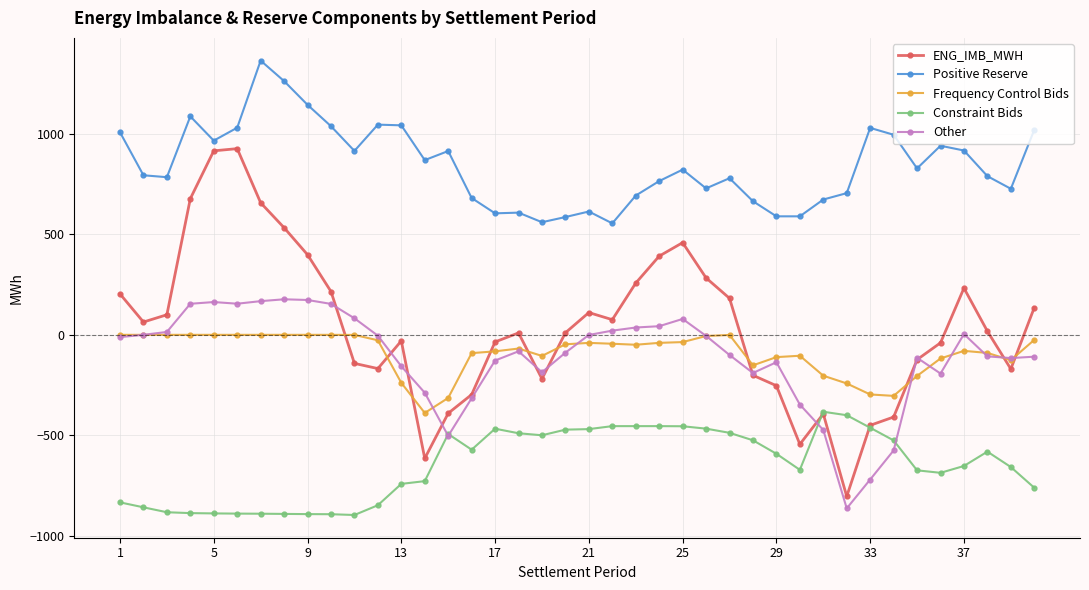

What is the value of the Constraint Bids point at the 13th from the left?

-742.0